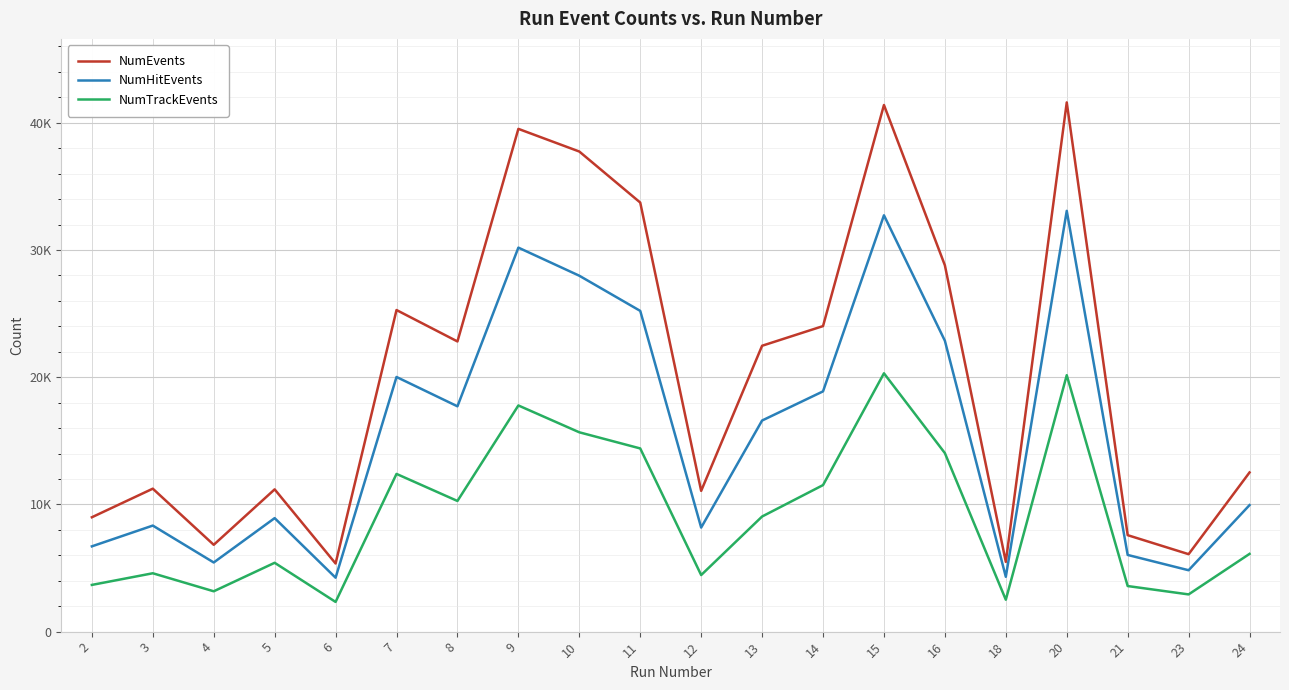

Which series has the largest total across all categories?

NumEvents